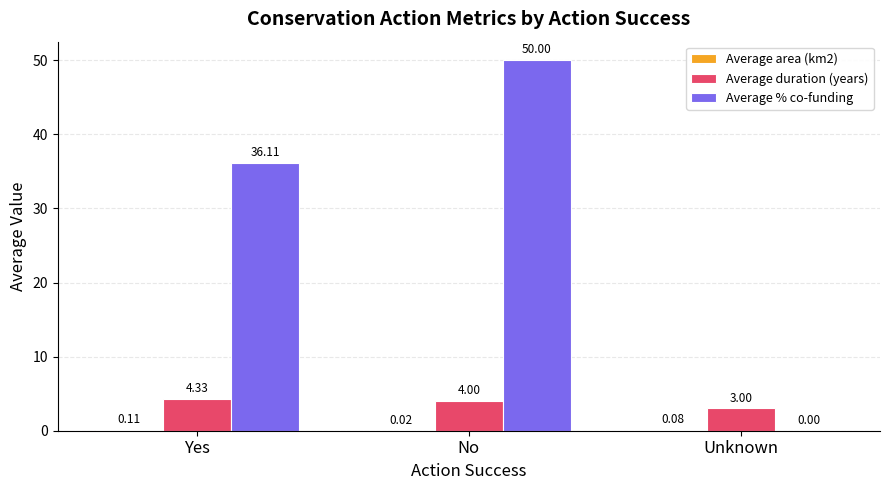

Which series has the widest spread of values?

Average % co-funding